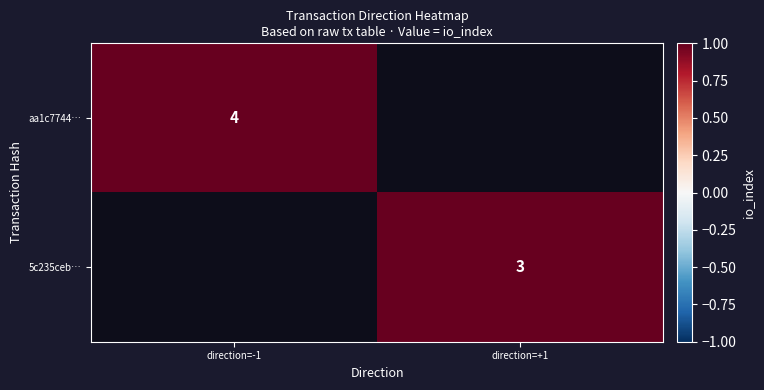

The value of aa1c7744… at direction=-1 is 2. True or false?

False